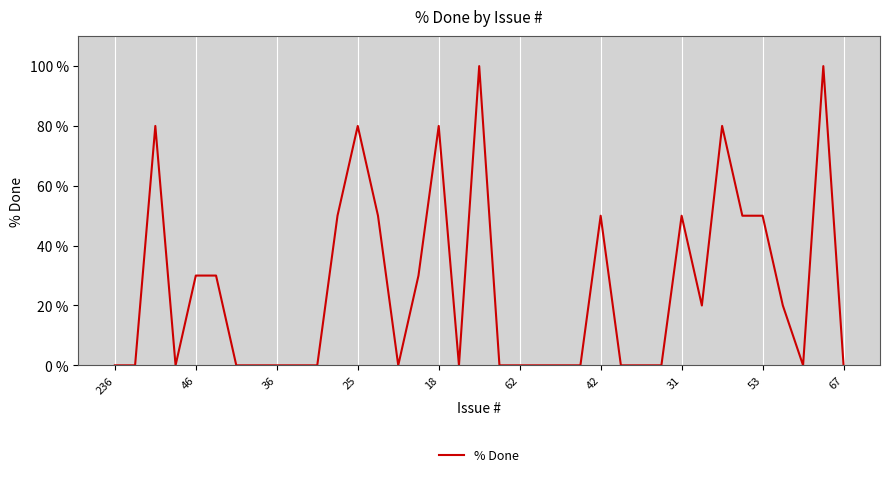

What is the greatest value displayed?

100